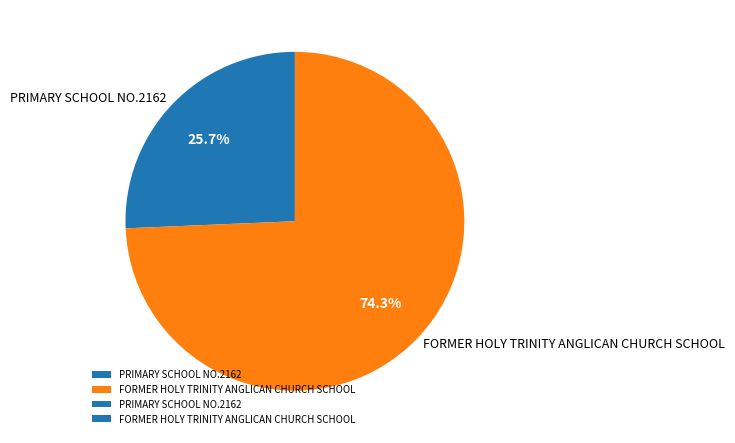

True or false: PRIMARY SCHOOL NO.2162 accounts for 26% of the total.

True